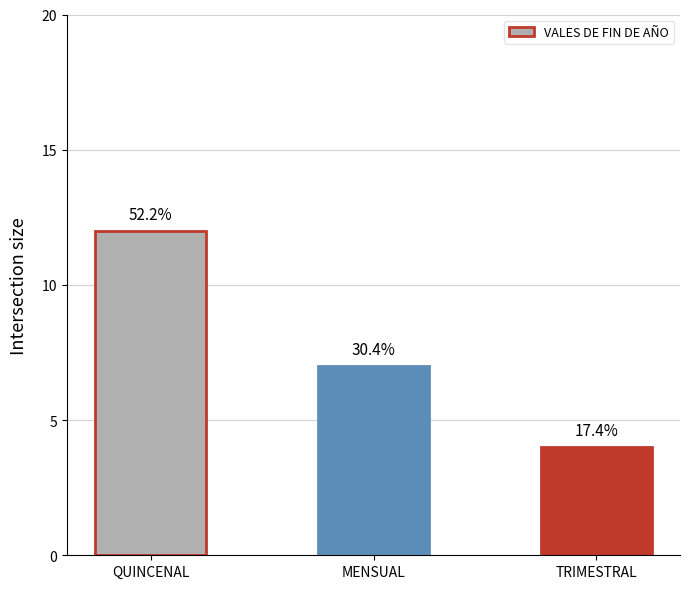

How many values are between 4 and 12?

3